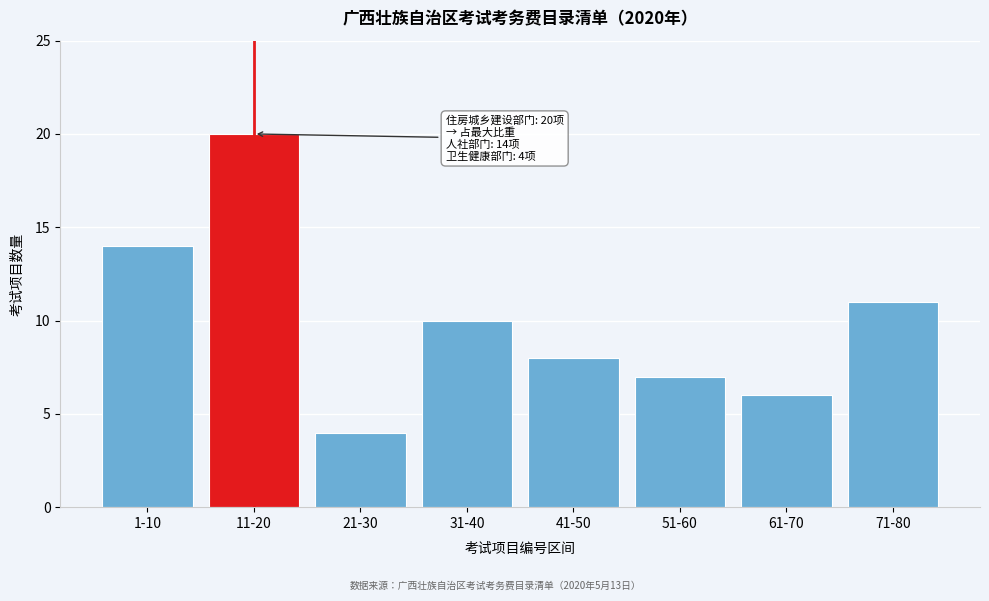

Reading left to right, transcribe all the data shown in this chart.

14	20	4	10	8	7	6	11